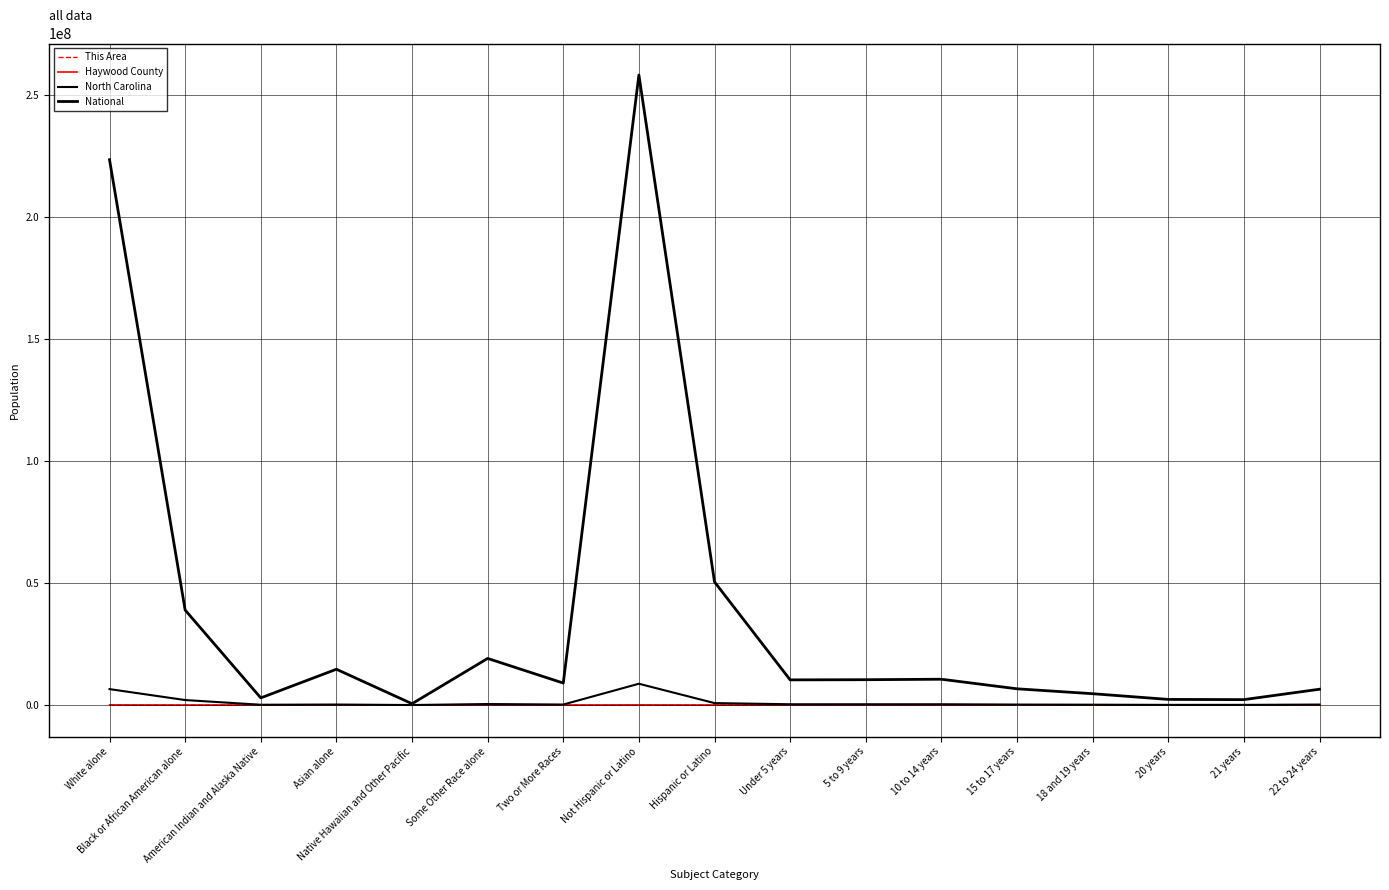

What is the total value across all series at Asian alone?

14883430